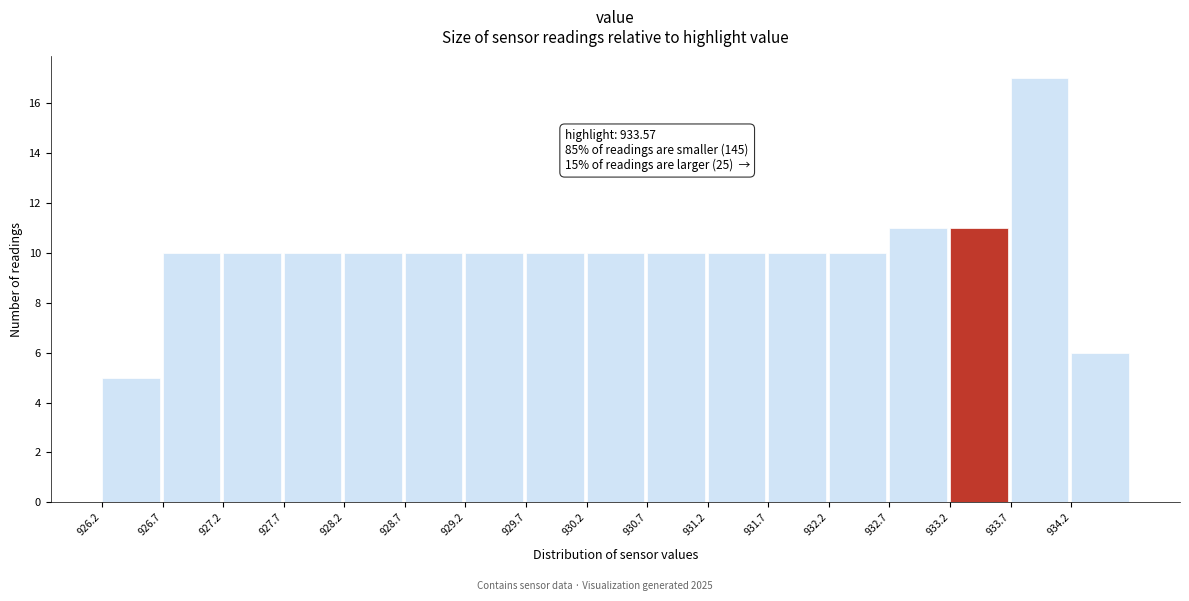

Which range on the x-axis has the tallest bar?

933.7 to 934.2